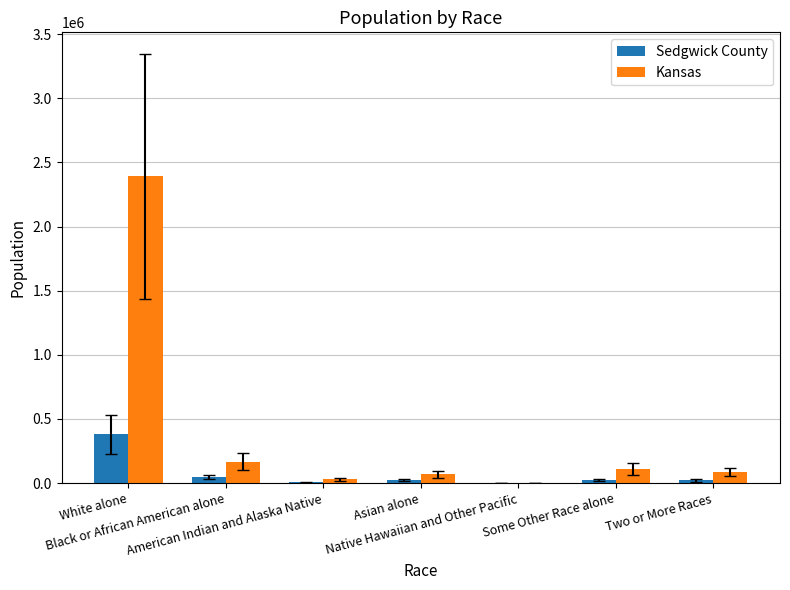

What is the greatest value displayed?

2391044